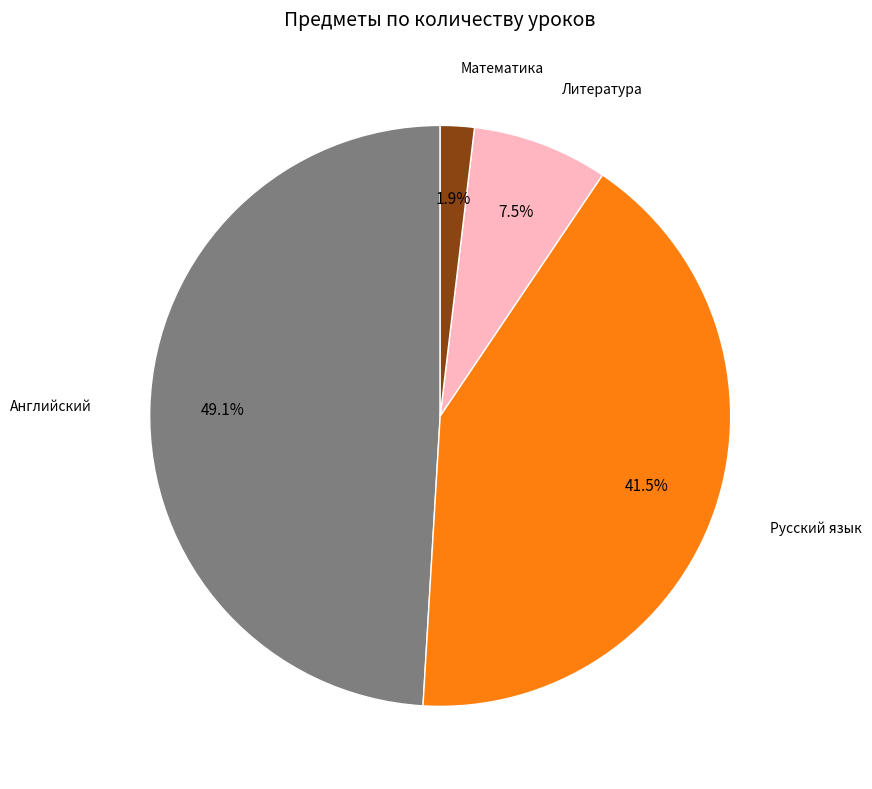

To the nearest percent, what portion does Математика represent?

2%